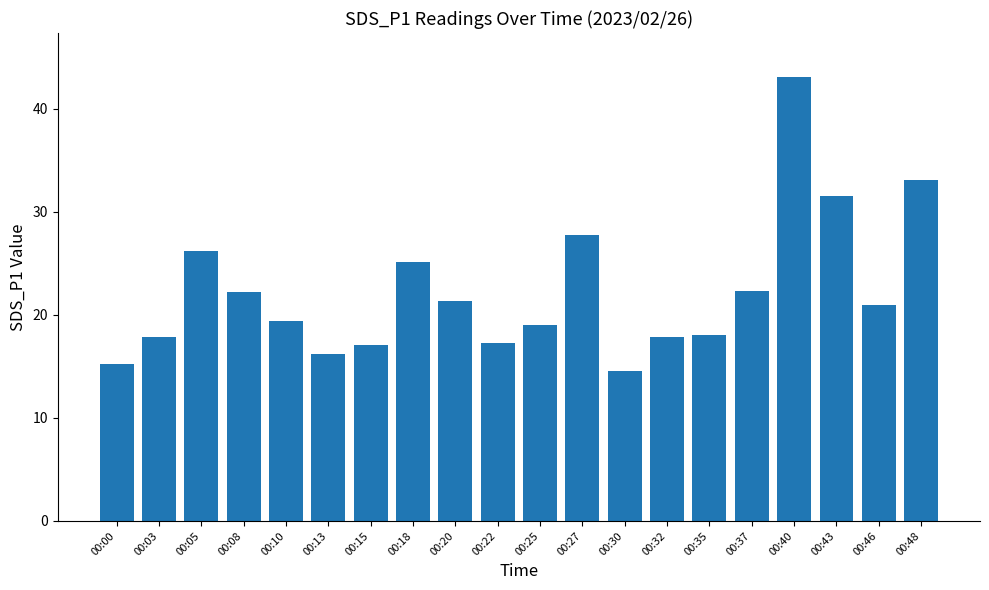

True or false: the data shows 14.5 at 00:30.

True